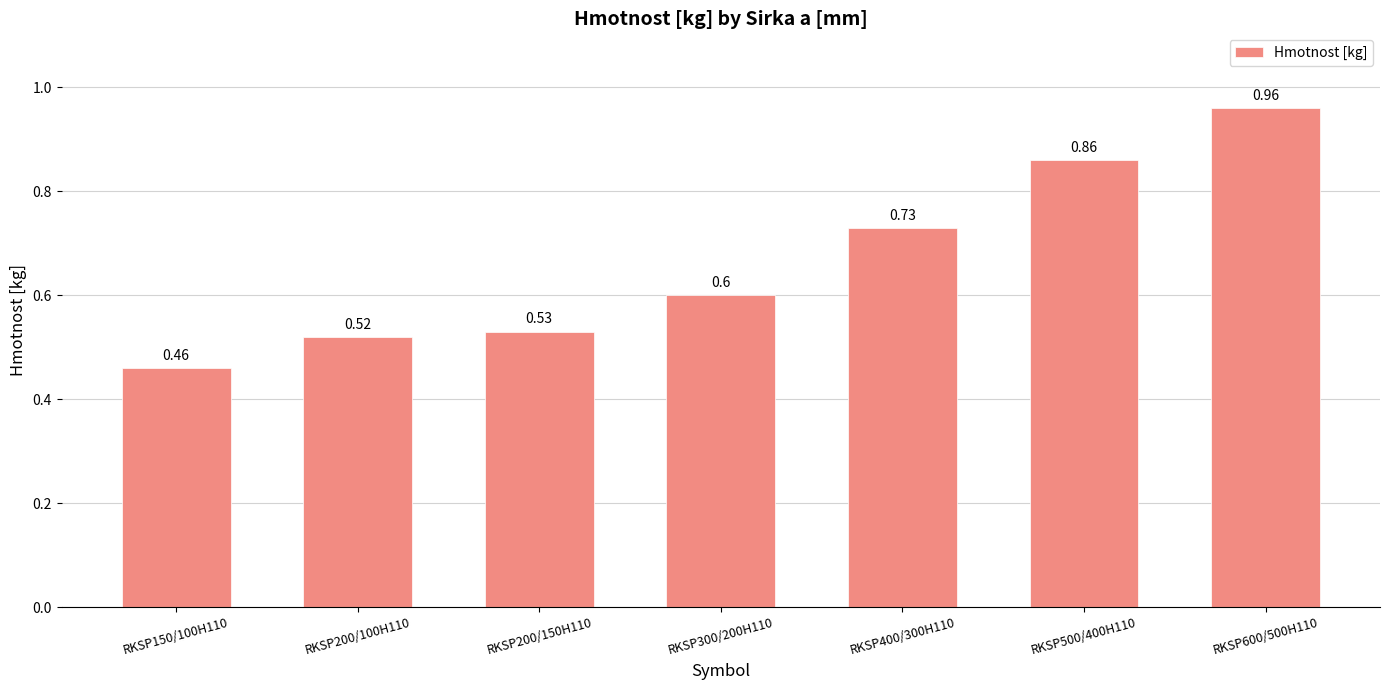

True or false: the data shows 0.4 at RKSP400/300H110.

False